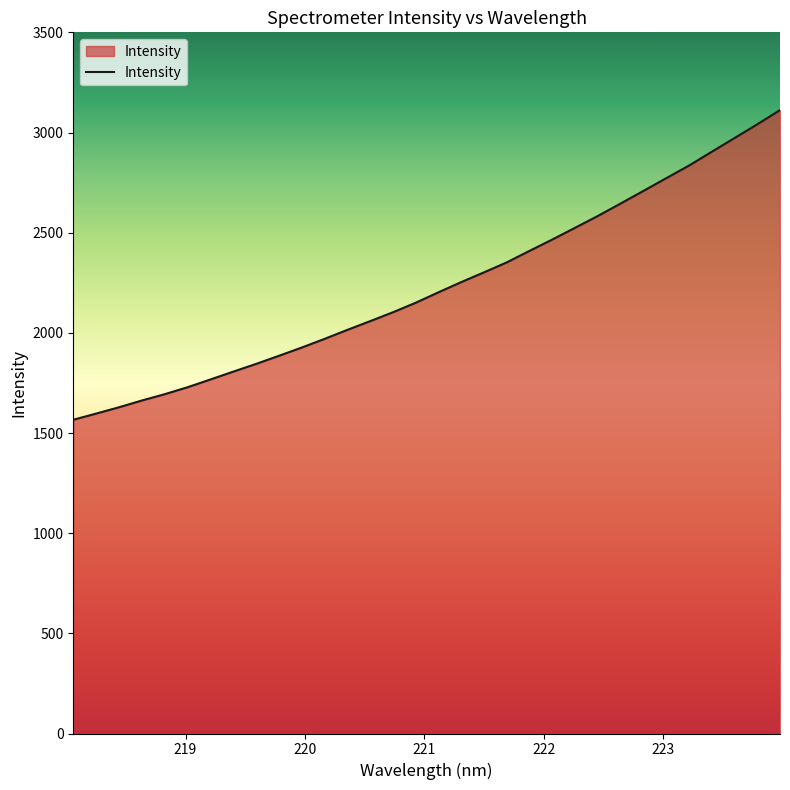

What is the smallest value displayed?

1566.1